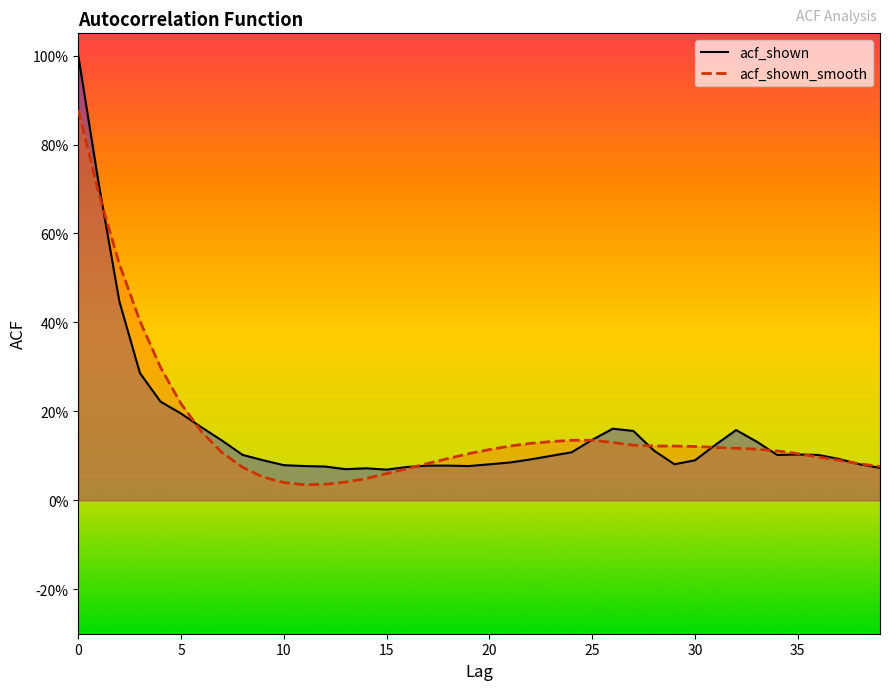

Is it true that acf_shown equals 0.2 at 27?

True